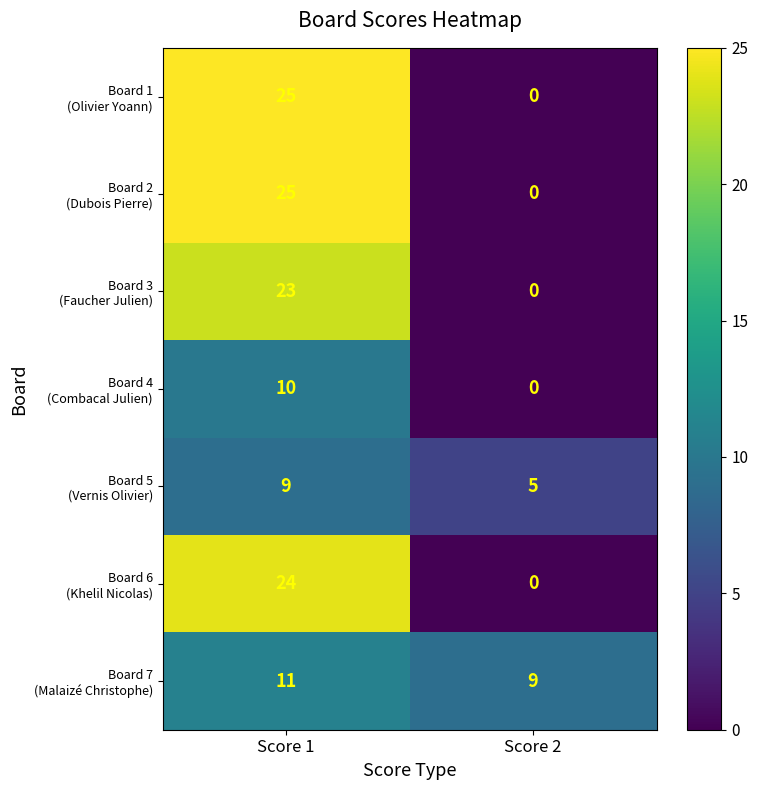

At which category is the sum across all series the highest?

Score 1